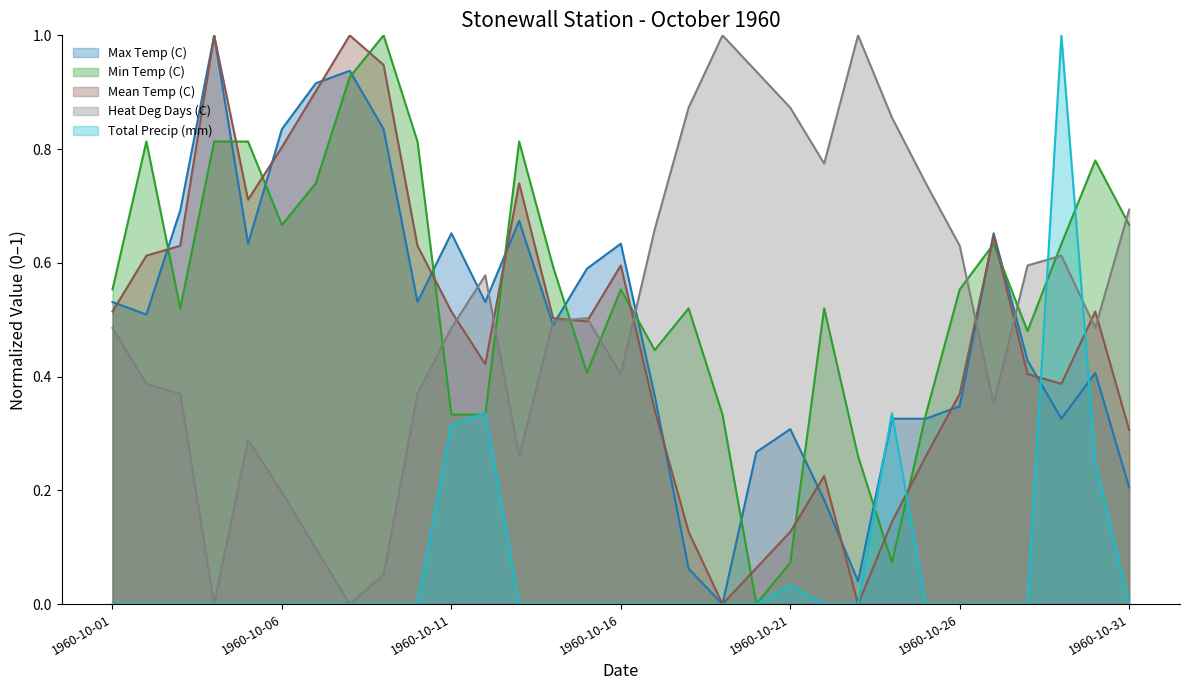

At which category is the sum across all series the highest?

1960-10-29